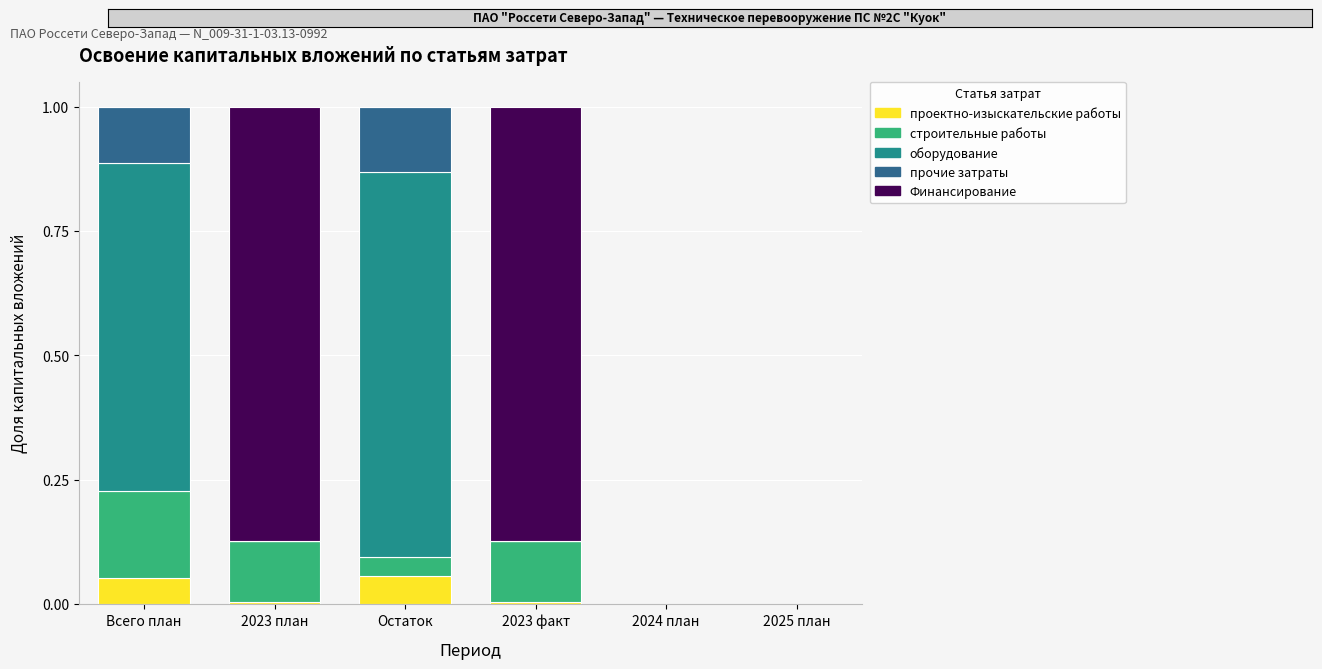

Is it true that оборудование equals 0.8 at Остаток?

True